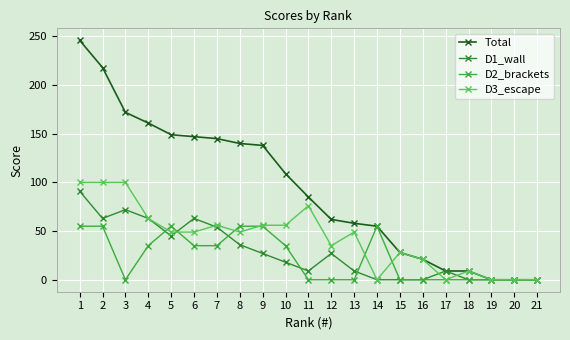

What is the difference between the Total values at 18 and 5?

140